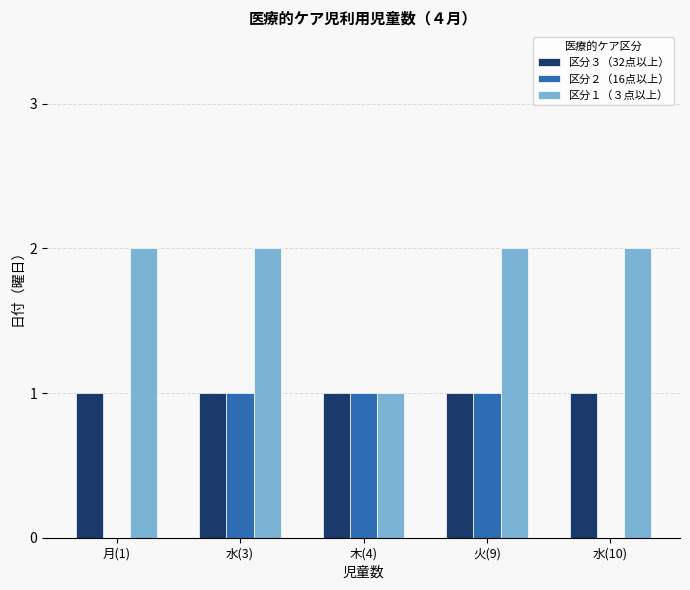

The value of 区分１（３点以上） at 月(1) is 1. True or false?

False